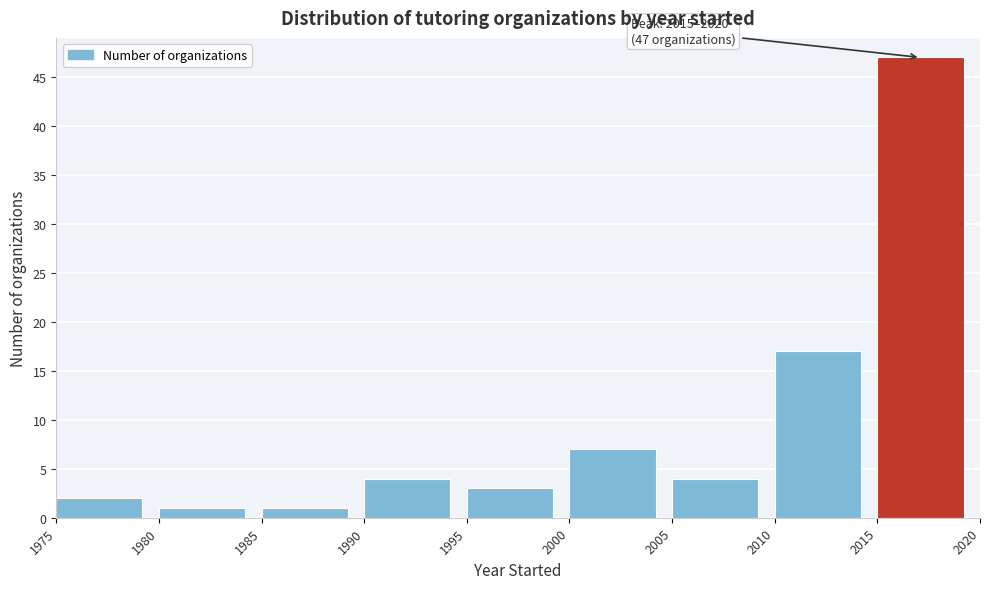

Which range on the x-axis has the tallest bar?

2015 to 2020